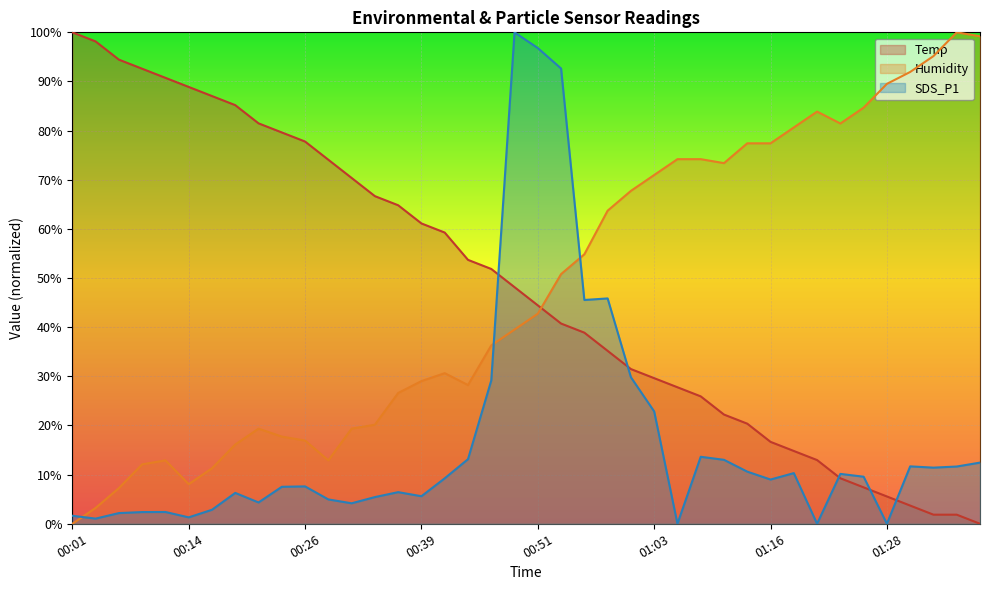

What is the label of the 38th point from the left?

01:33